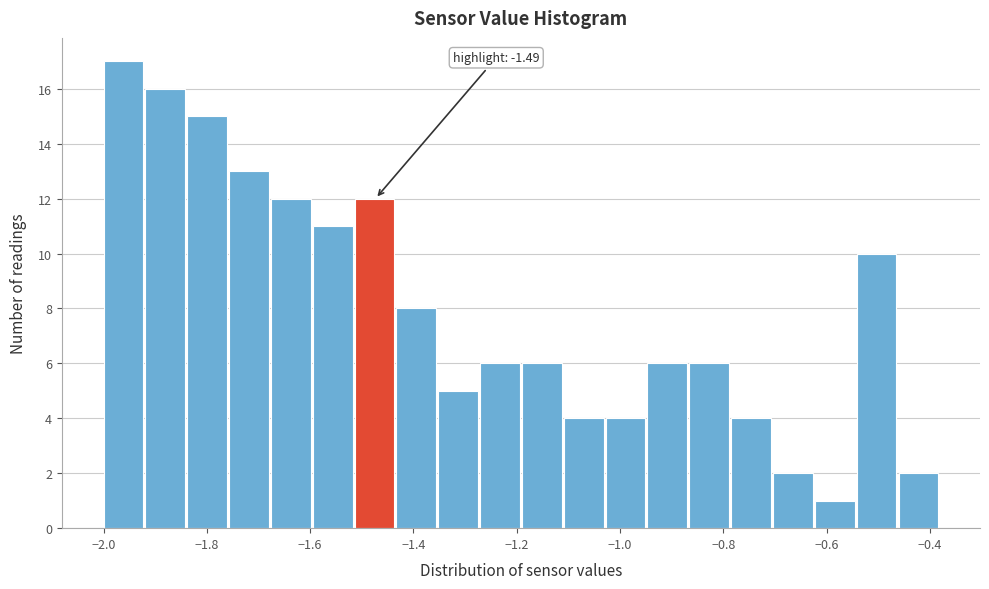

Over which range of the x-axis is the bar tallest?

-2.00 to -1.92